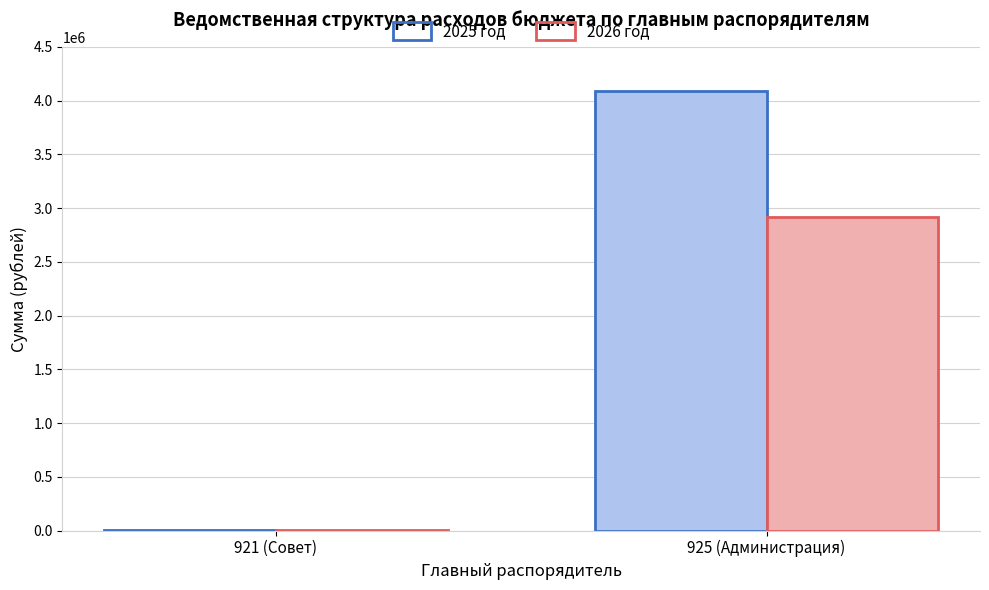

Where does the 2025 год series first go above 4085148?

925 (Администрация)